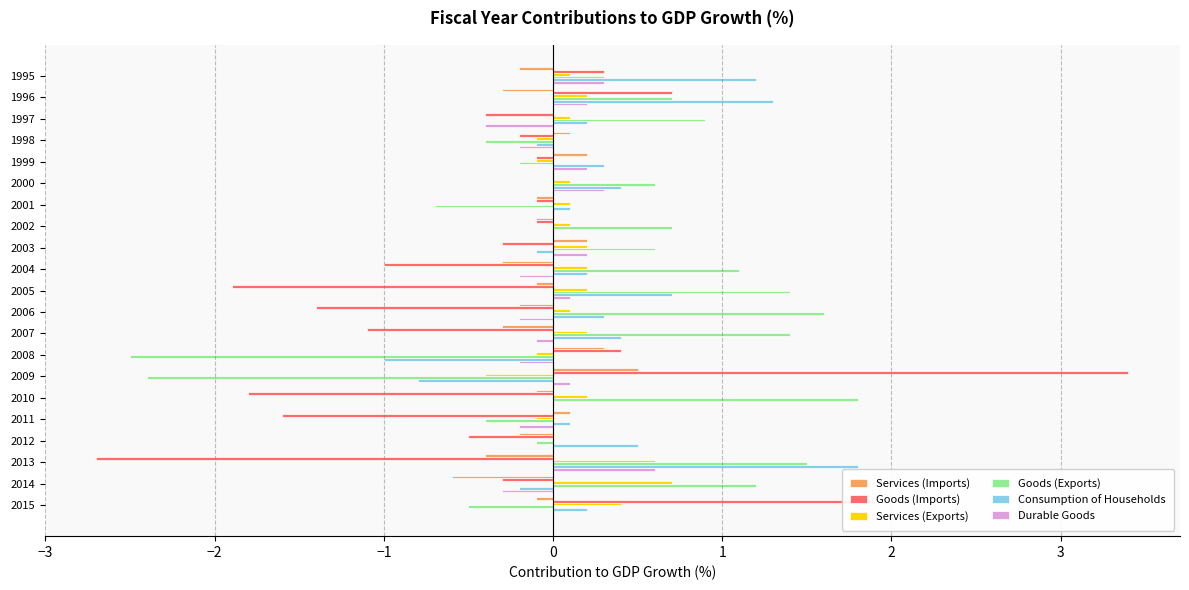

What value does the Services (Exports) series have at 2013?

0.6